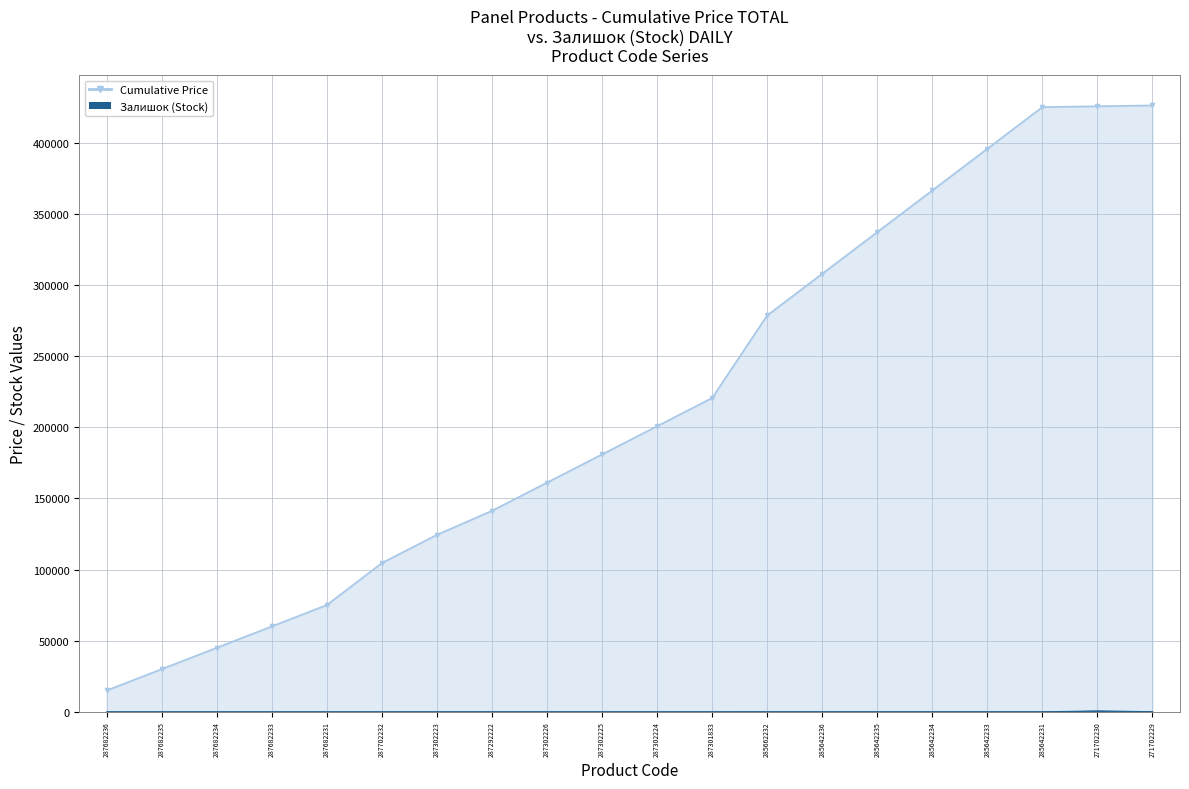

Which label corresponds to the smallest value in the chart?

287682236